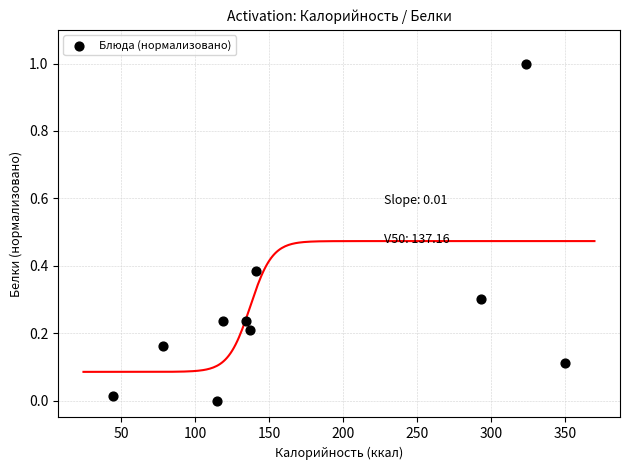

What is the average X value?

173.6